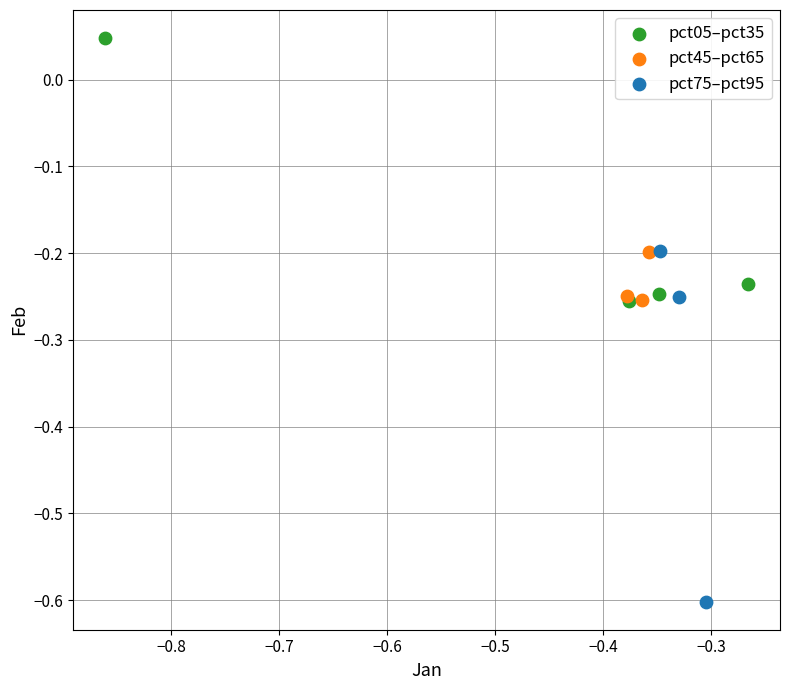

Which series contains the lowest Y value?

pct75–pct95